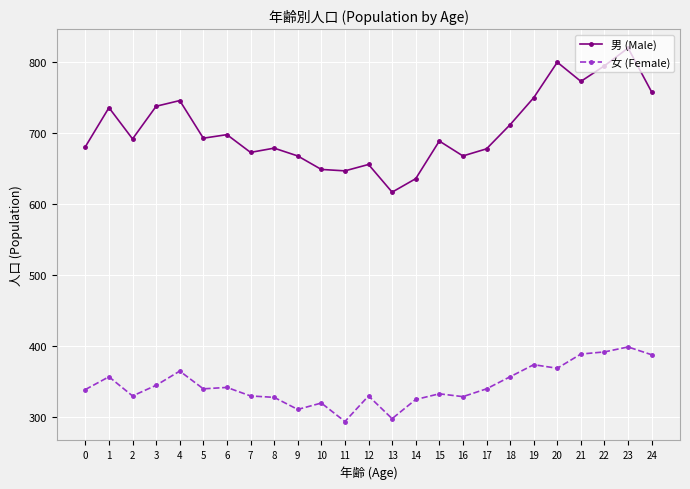

At which label is 男 (Male) closest to 718?

18